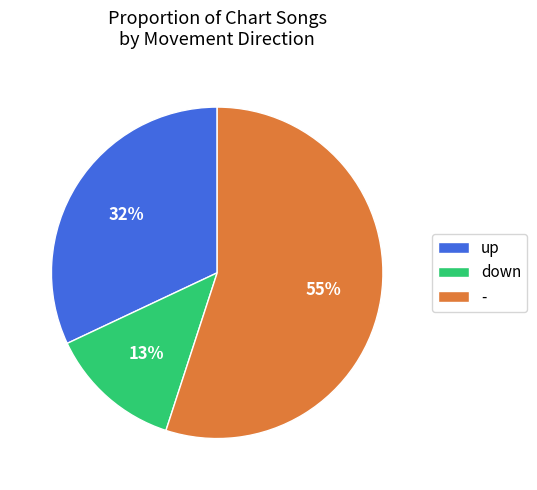

Which slice is the largest?

-